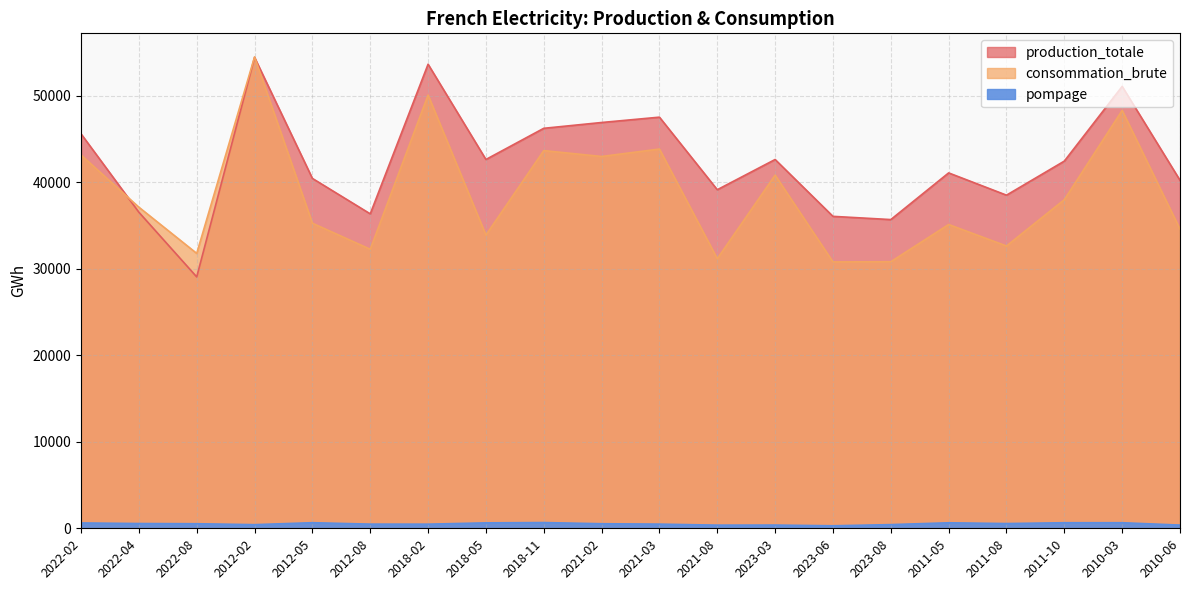

Does the chart have visible grid lines?

Yes